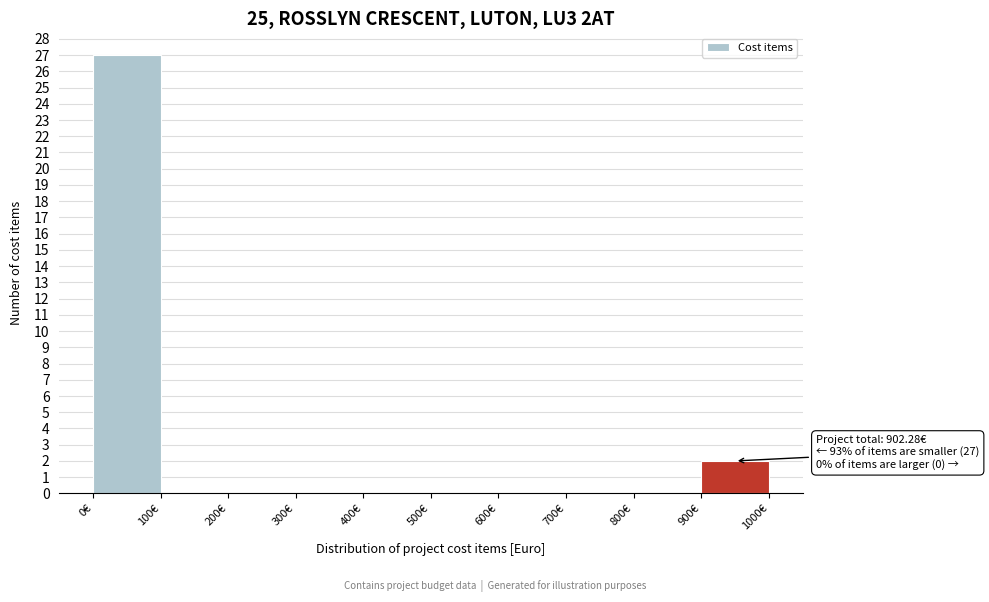

Over which range of the x-axis is the bar tallest?

0 to 100